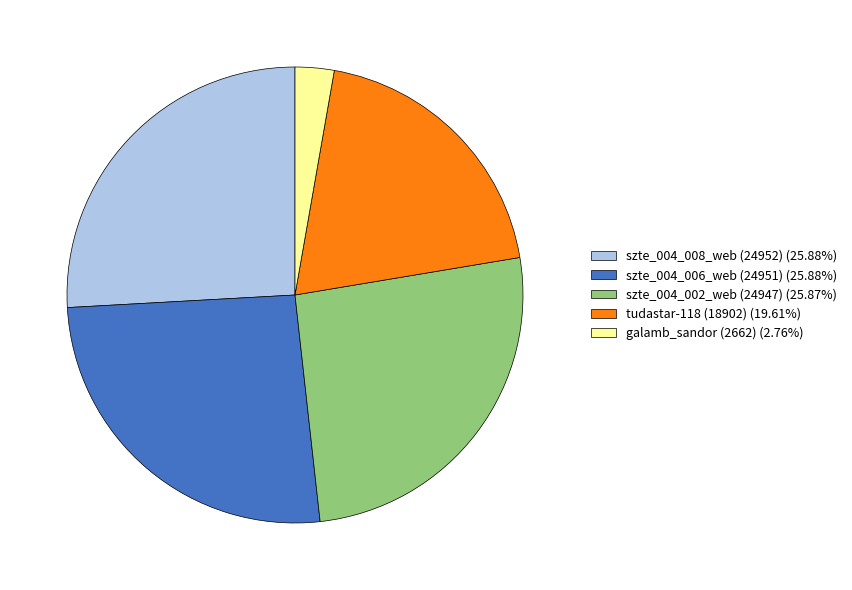

Count the number of slices in the pie.

5